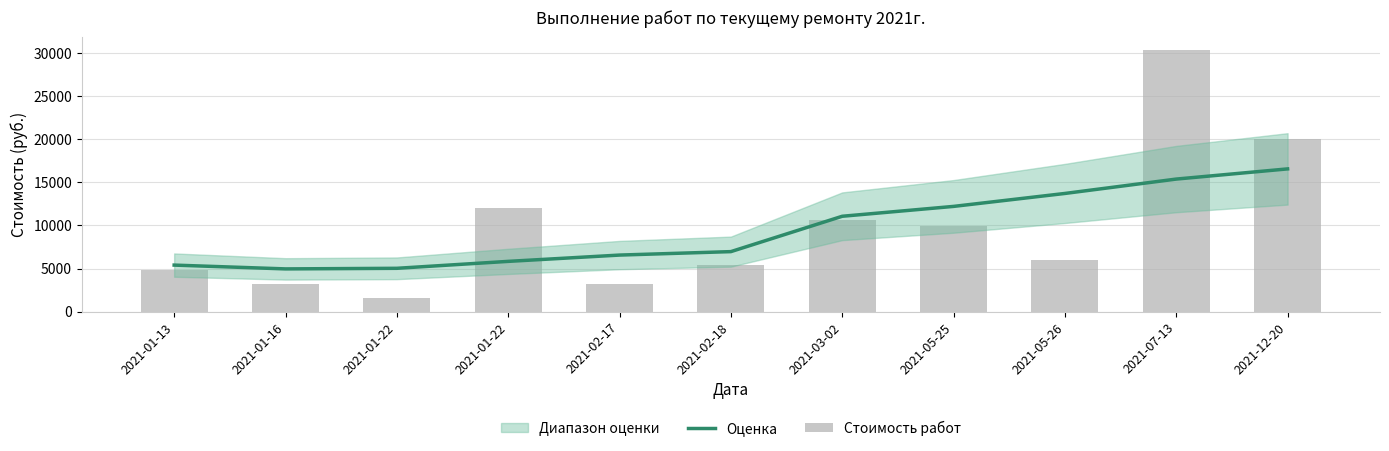

What is the label of the 4th bar from the right?

2021-05-25